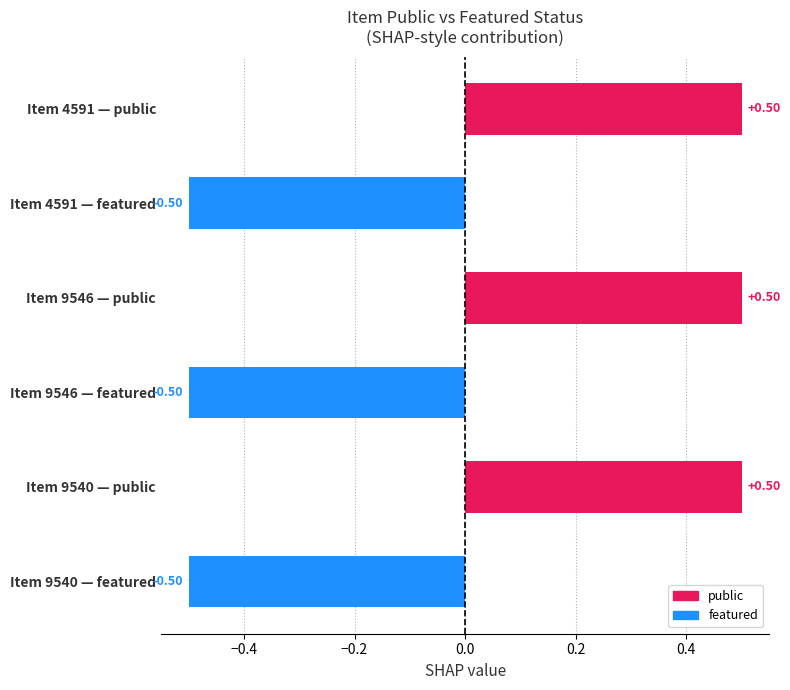

Between Item 9540 — featured and Item 4591 — public, which is larger?

Item 4591 — public